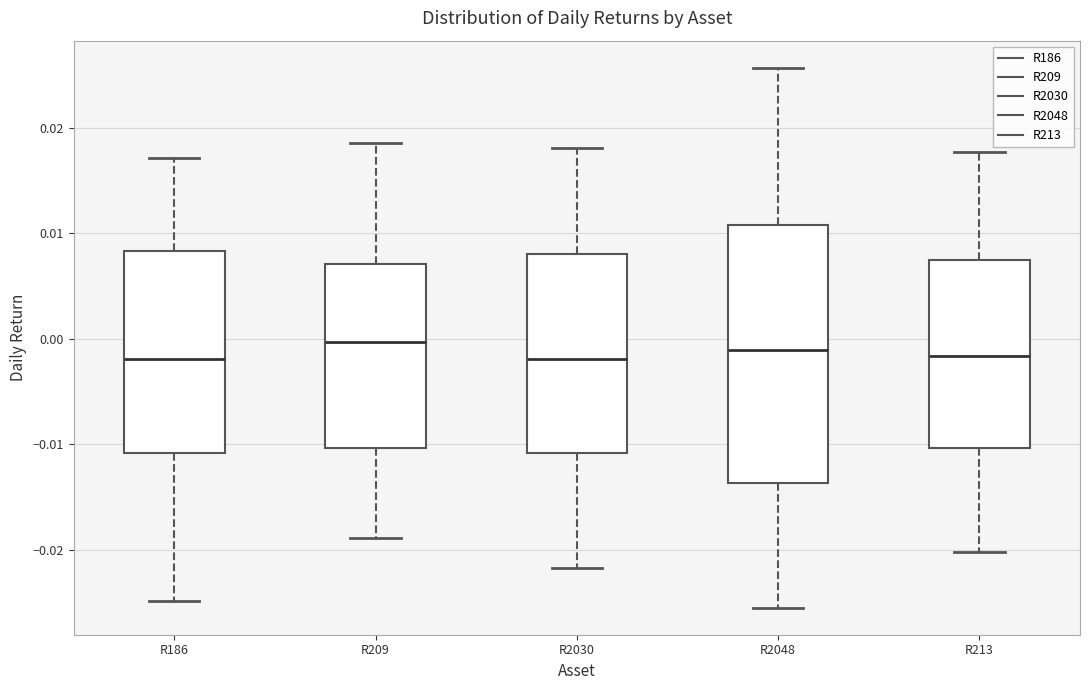

Reading left to right, read every box against the y-axis: the position of its median line, the range the box covers, and the ends of its whiskers. The values are not printed on the chart, so give them approximately, as read against the axis.

R186: median -0.002, box -0.011 to 0.008, whiskers -0.025 to 0.017
R209: median 0.000, box -0.010 to 0.007, whiskers -0.019 to 0.019
R2030: median -0.002, box -0.011 to 0.008, whiskers -0.022 to 0.018
R2048: median -0.001, box -0.014 to 0.011, whiskers -0.026 to 0.026
R213: median -0.002, box -0.010 to 0.007, whiskers -0.020 to 0.018